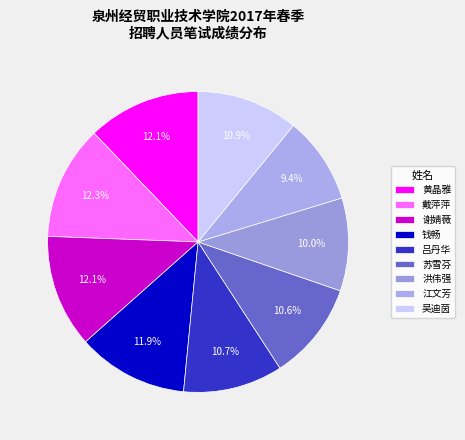

How many slices are in this pie chart?

9